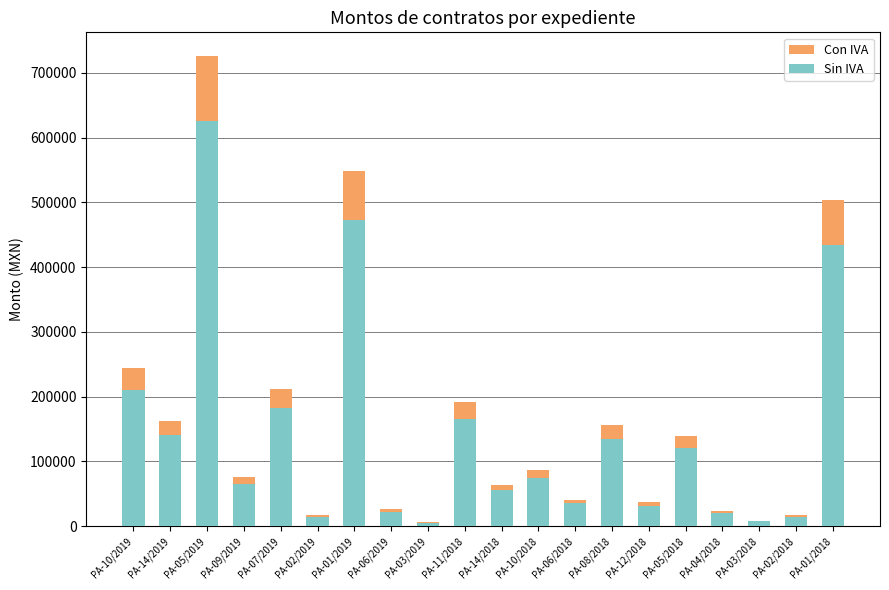

Count the number of data series in this chart.

2